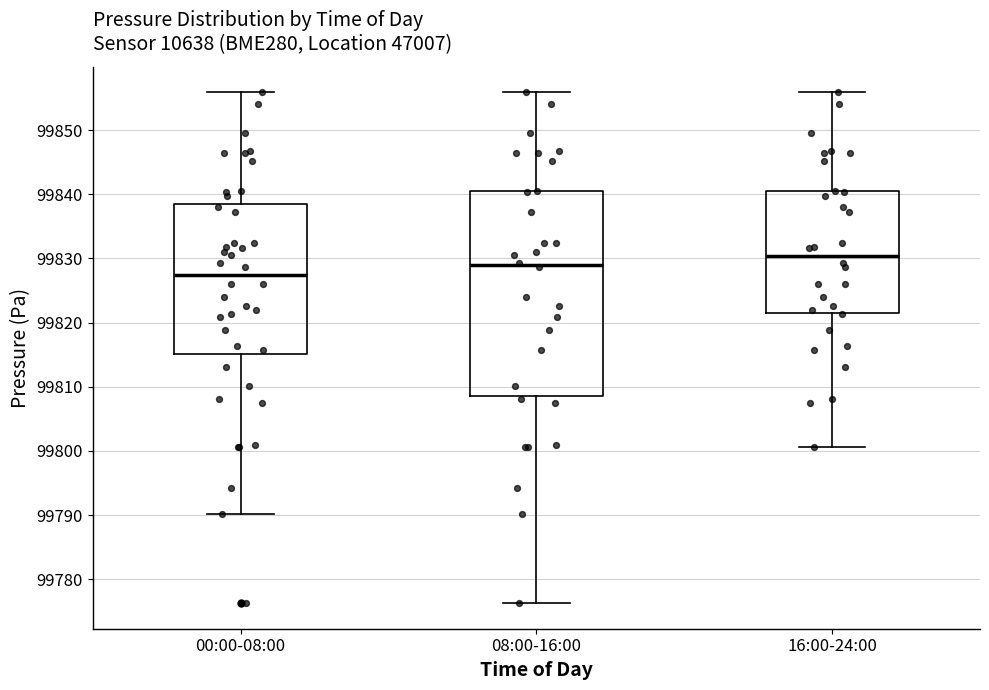

Reading left to right, read every box against the y-axis: the position of its median line, the range the box covers, and the ends of its whiskers. The values are not printed on the chart, so give them approximately, as read against the axis.

00:00-08:00: median 99827, box 99815 to 99838, whiskers 99790 to 99856
08:00-16:00: median 99829, box 99809 to 99840, whiskers 99776 to 99856
16:00-24:00: median 99830, box 99822 to 99840, whiskers 99801 to 99856